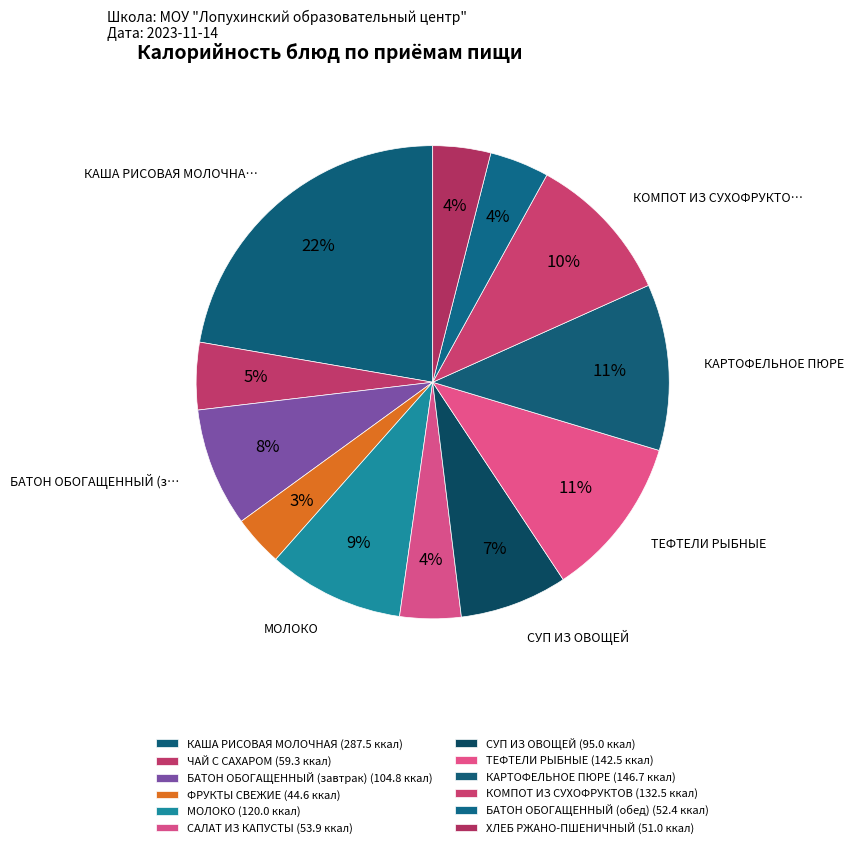

Count the number of slices in the pie.

12